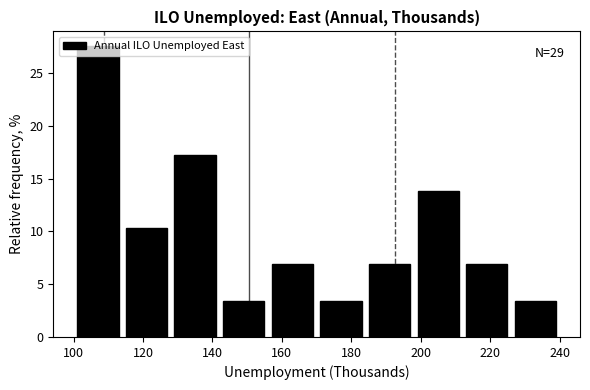

Over which range of the x-axis is the bar tallest?

100 to 114